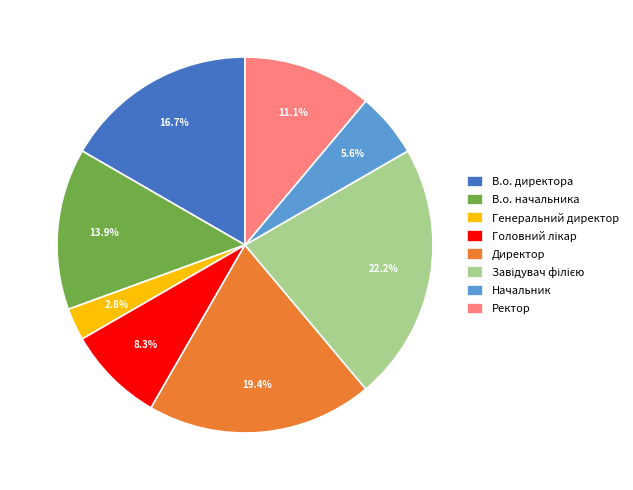

What percentage is the Директор slice, to the nearest percent?

19%